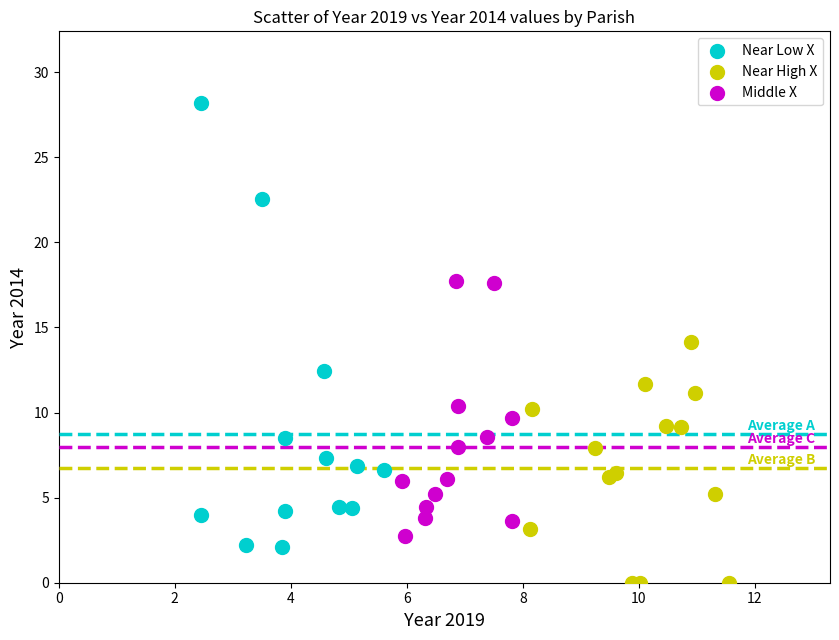

Which series contains the highest Y value?

Near Low X